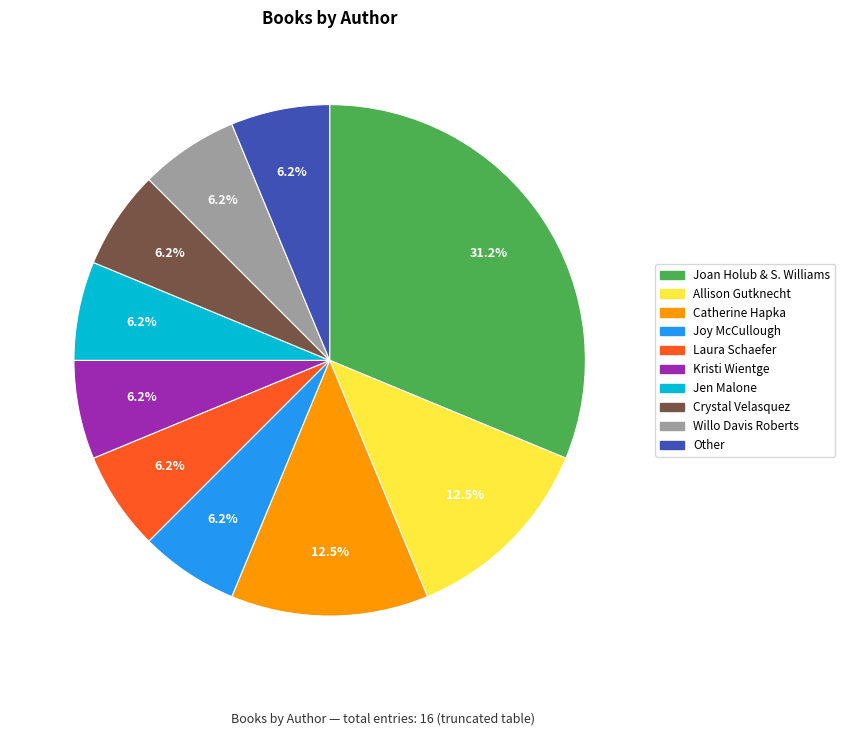

How many segments does this pie chart have?

10